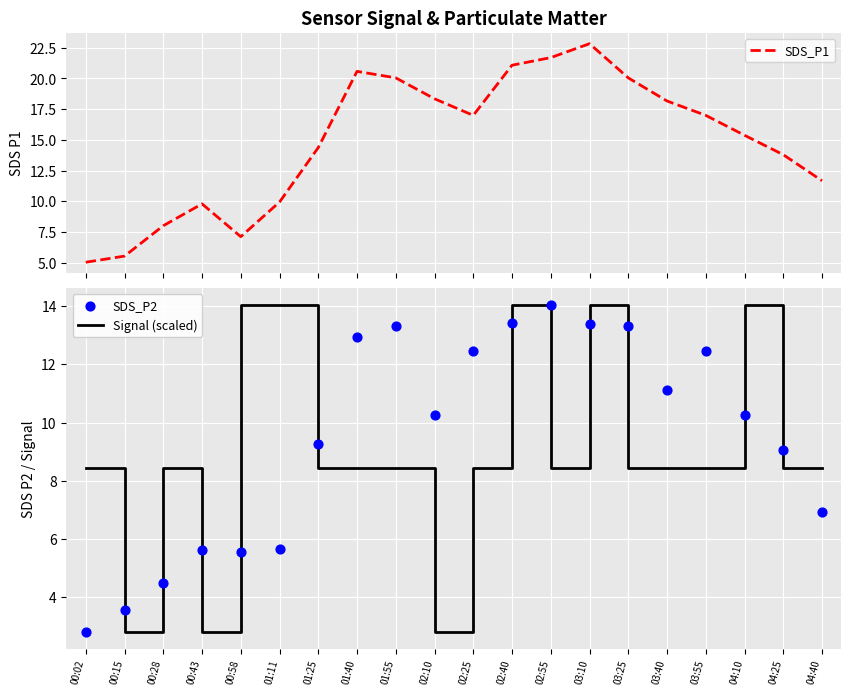

Which series reaches the maximum Y coordinate?

SDS_P1